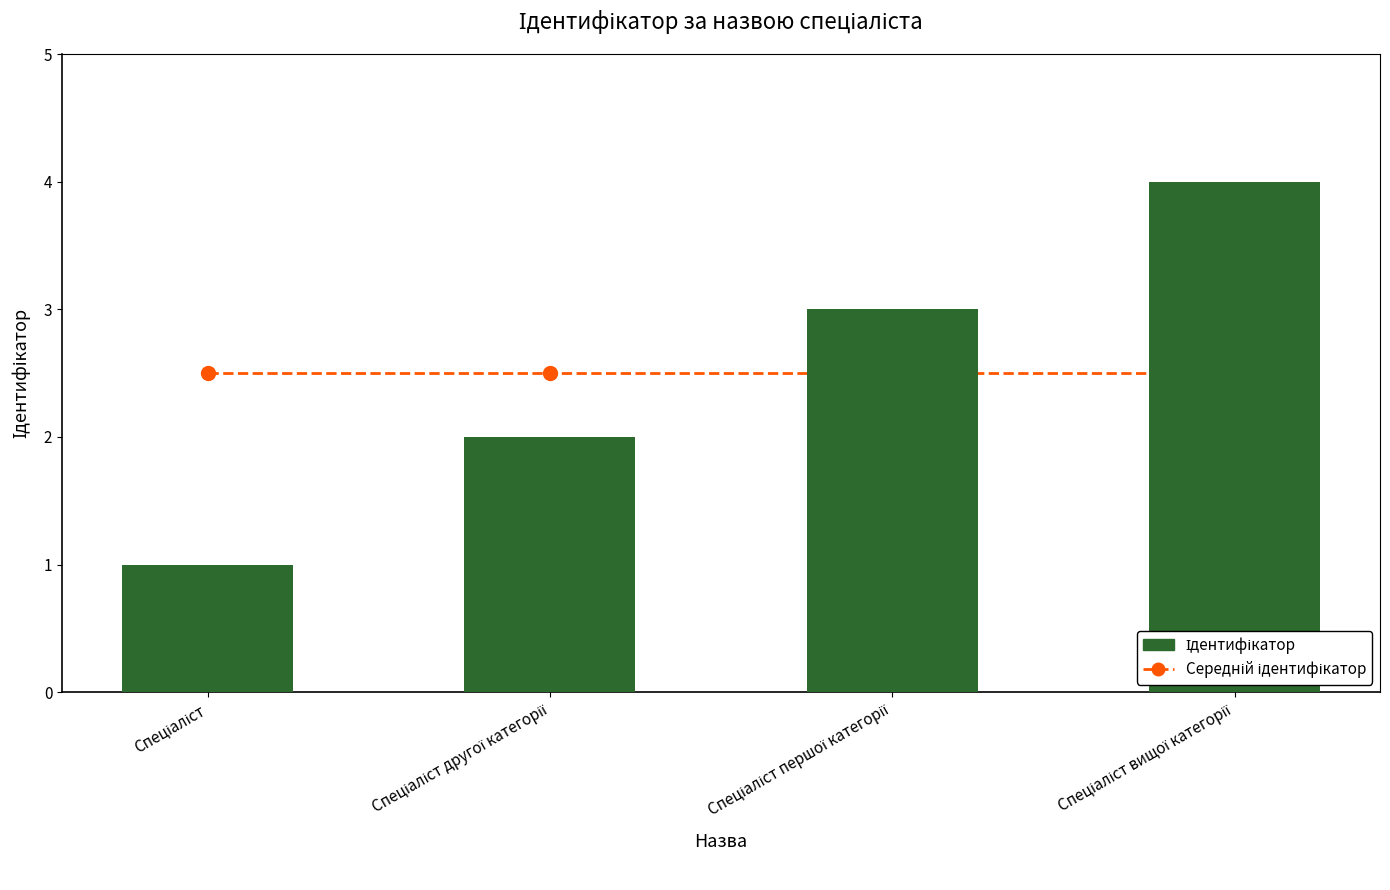

How many Ідентифікатор values are between 2 and 4?

3